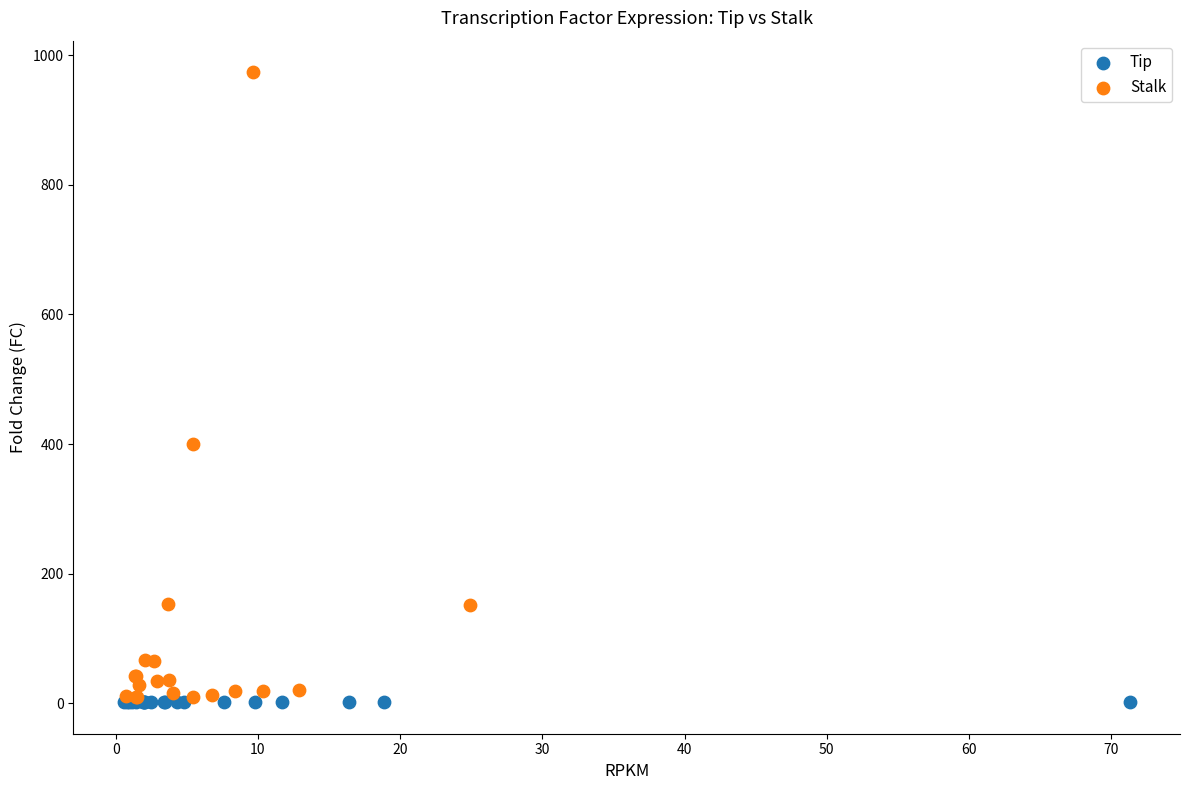

Which series has the widest spread of Y values?

Stalk